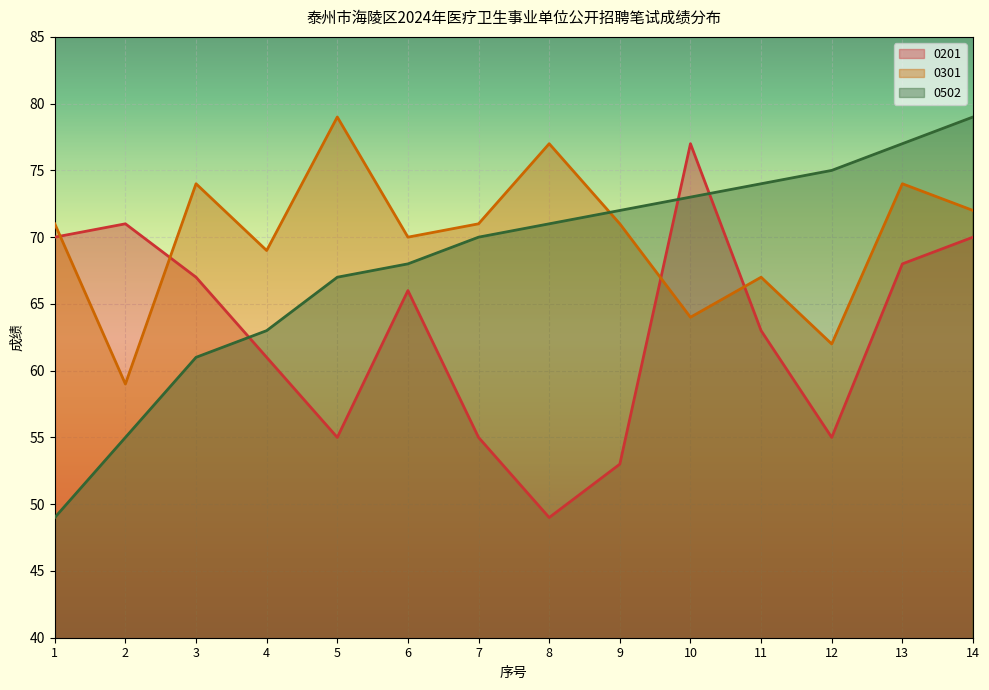

How many values in the 0301 series are below 71?

6